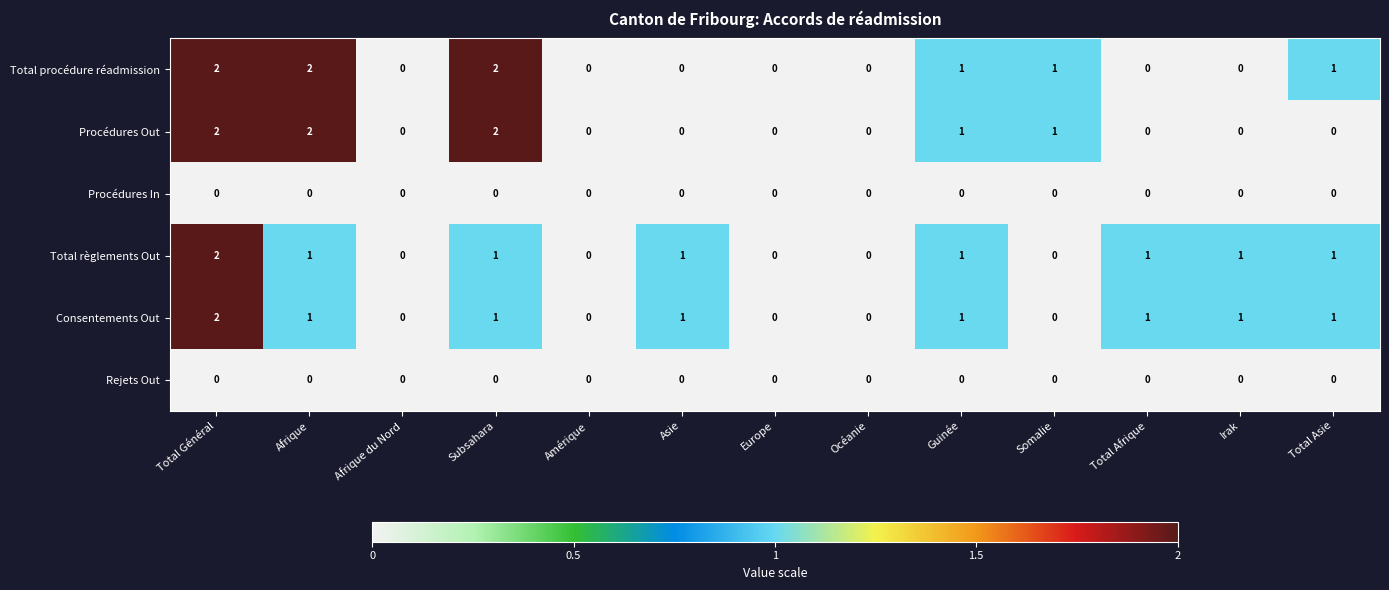

Is the value of Consentements Out at Total Asie greater than the value of Procédures Out at Afrique?

No